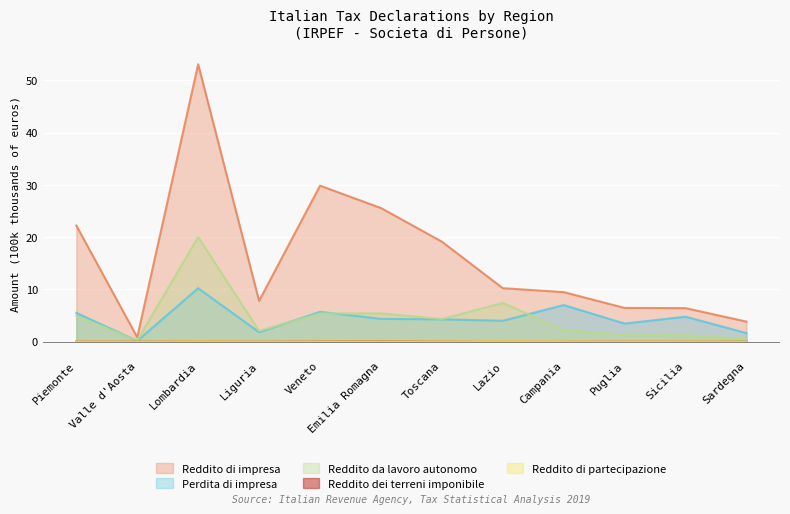

True or false: Reddito dei terreni imponibile has more than 2 interior local peaks.

True